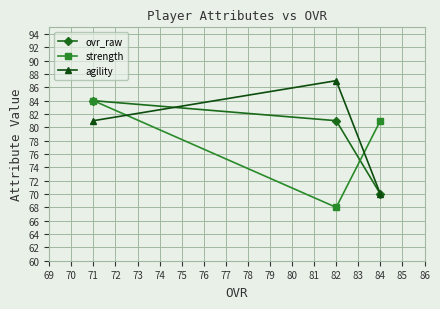

Reading left to right, what are all the values shown in this chart?

ovr_raw: 71=84	82=81	84=70
strength: 71=84	82=68	84=81
agility: 71=81	82=87	84=70